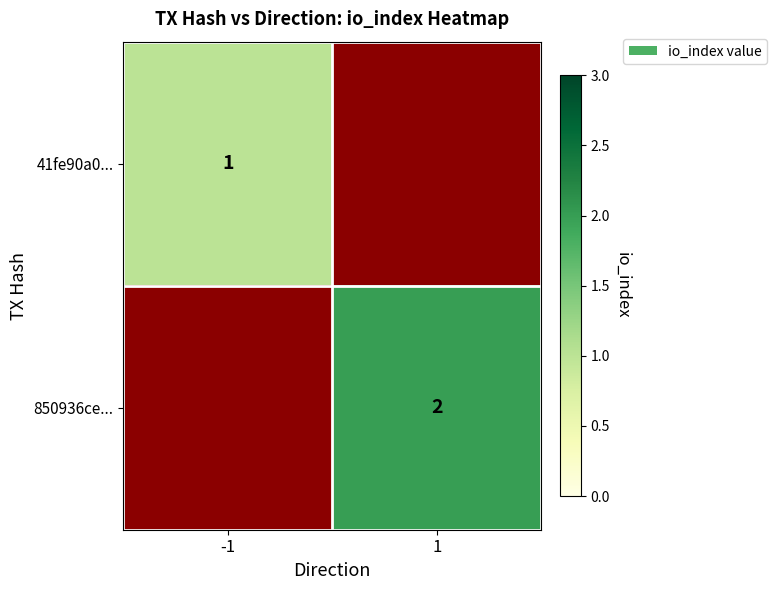

Which has a higher value, 1 or -1?

-1